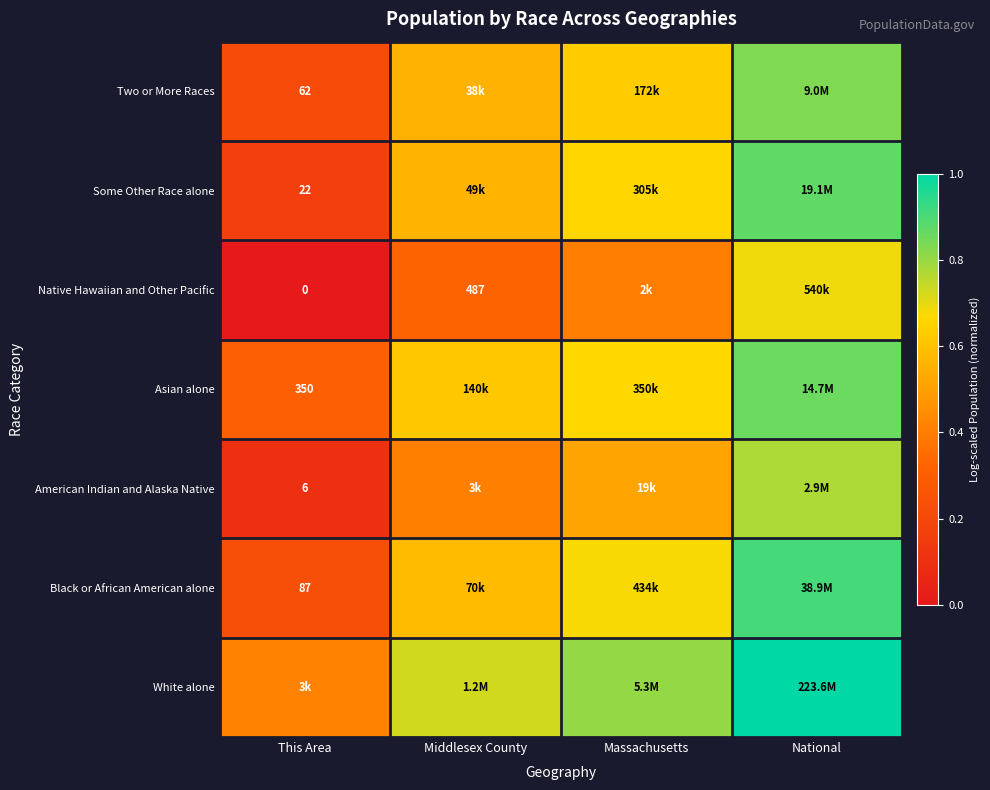

What is the difference between the maximum and minimum values in the Some Other Race alone series?

0.7